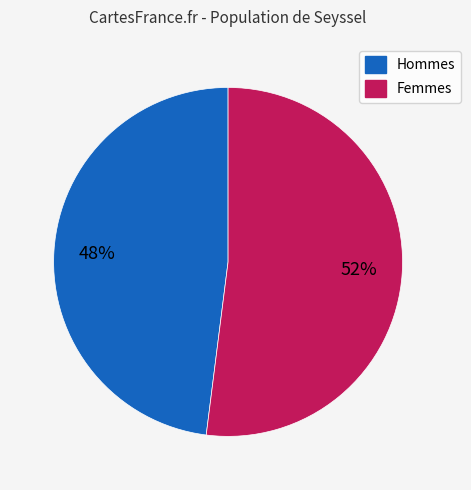

To the nearest percent, what is the average slice percentage?

50%